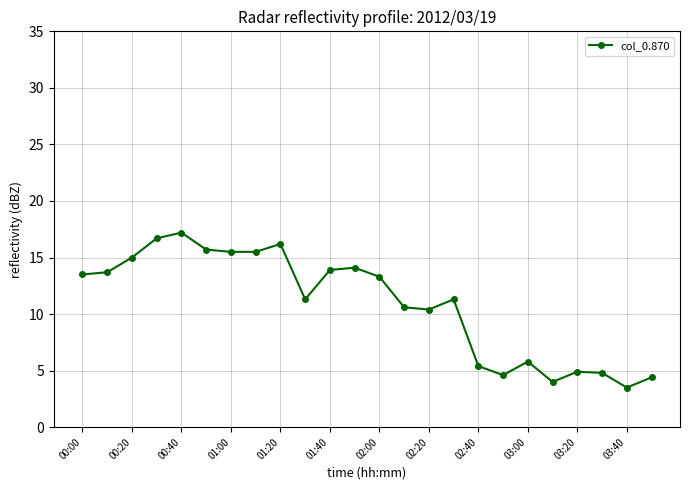

What is the average value?

10.9